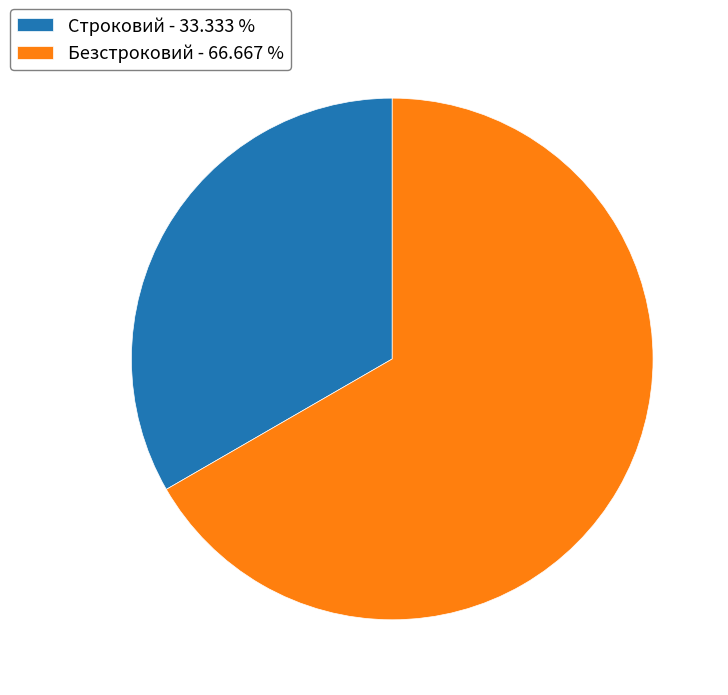

The Безстроковий slice represents 67% of the pie. True or false?

True